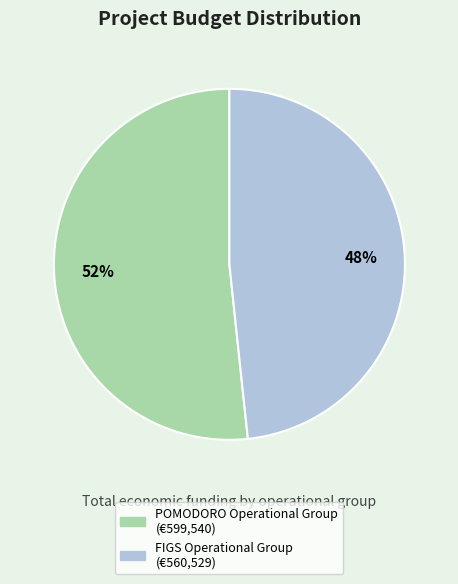

Which slice is the smallest?

FIGS Operational Group